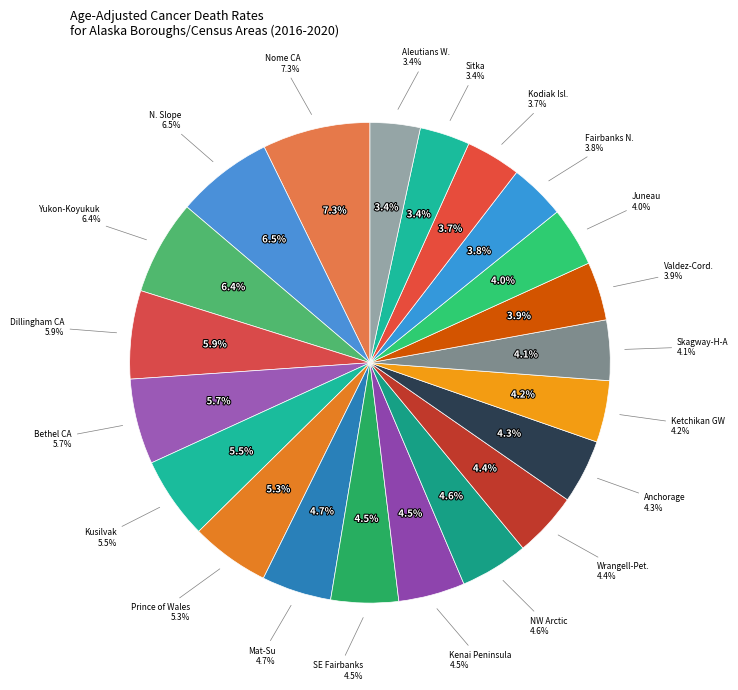

Is the sum of Prince of Wales-Outer Ketchikan and Bethel Census Area greater than half?

No